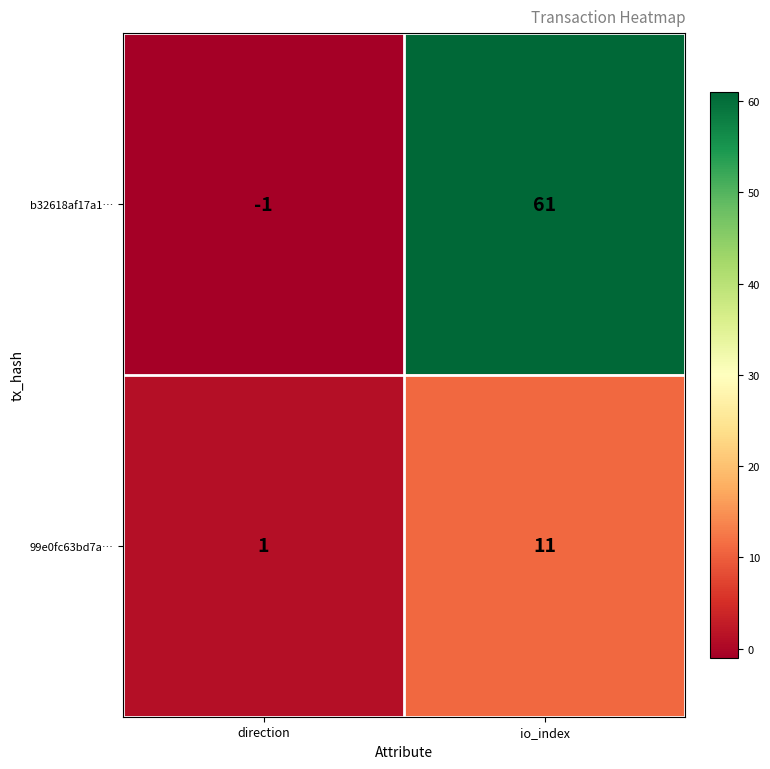

How many data points does each series have?

2